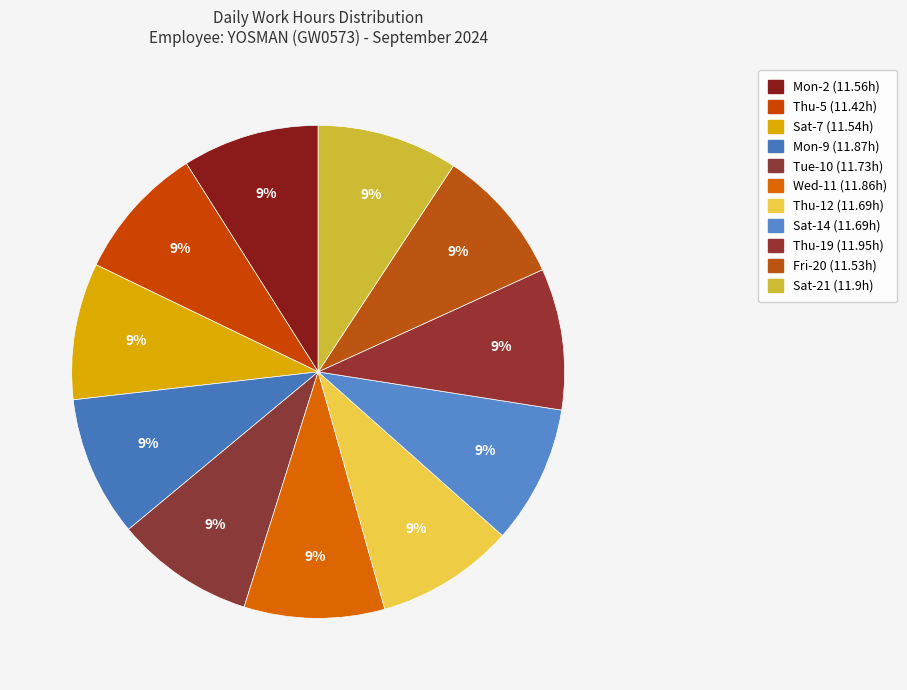

What portion of the pie excludes Thu-5?

91.1%